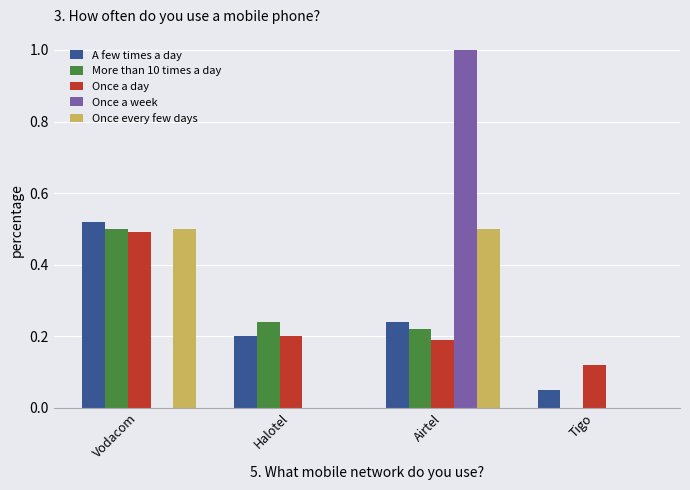

What are all the series names shown in the legend?

A few times a day, More than 10 times a day, Once a day, Once a week, Once every few days